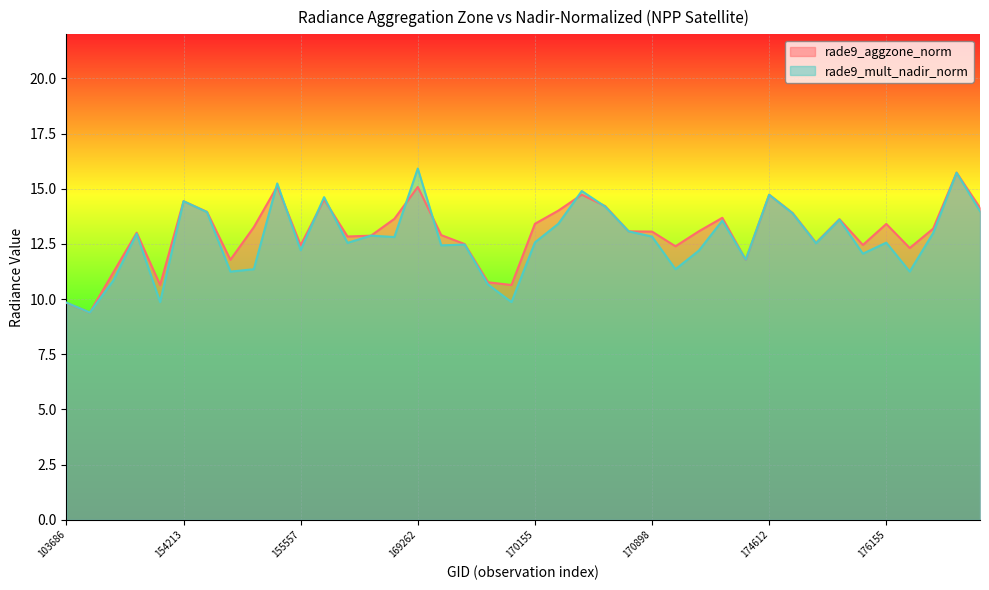

What is the value of the rade9_mult_nadir_norm point at the 6th from the left?

14.4